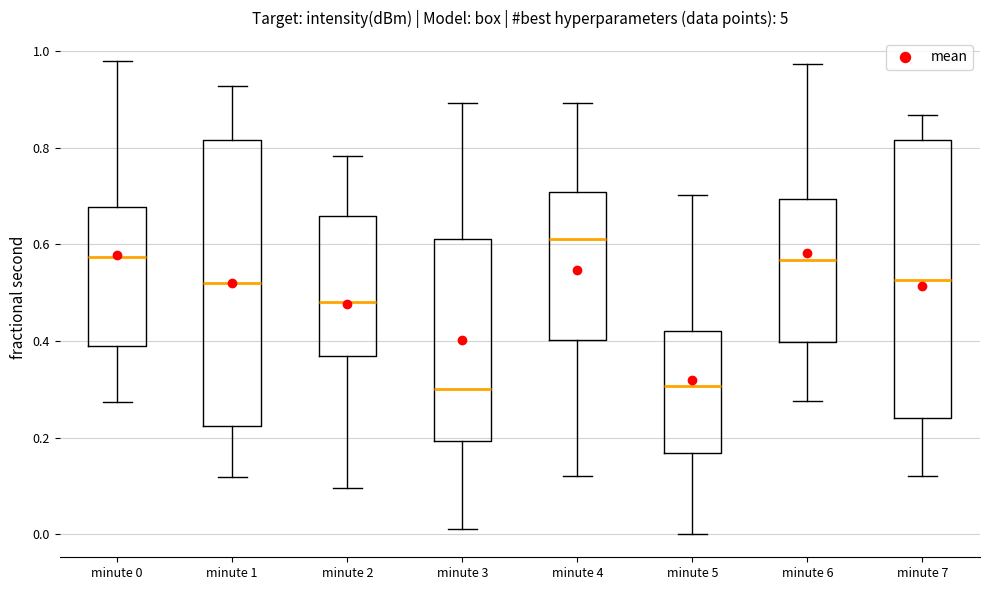

Which box's median line is the highest?

minute 4